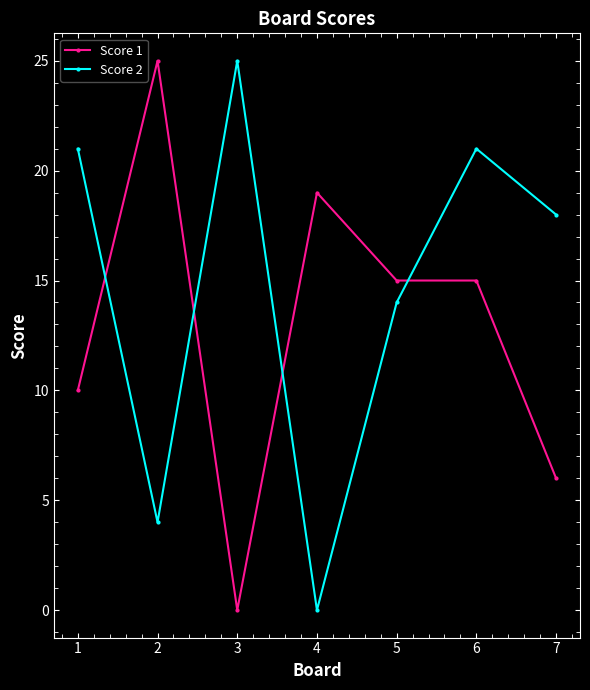

How many times do Score 1 and Score 2 cross each other?

4